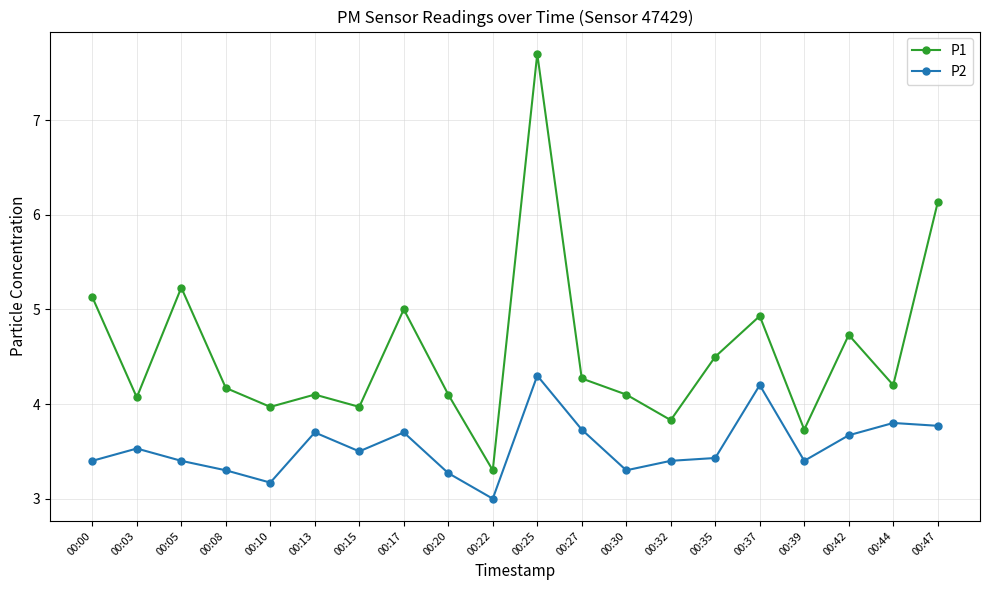

Count the number of data series in this chart.

2